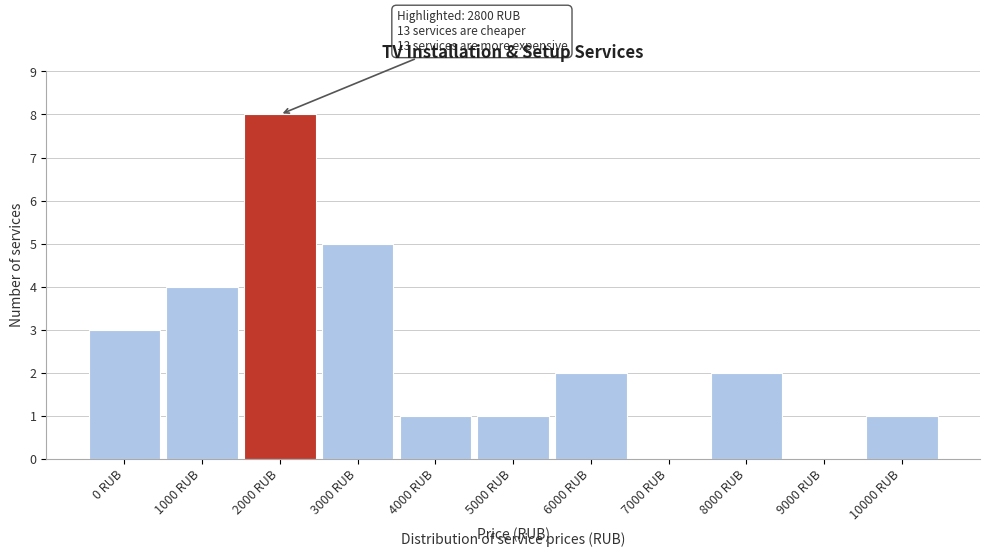

Reading left to right, list all the values displayed in this chart.

0 RUB=3	1000 RUB=4	2000 RUB=8	3000 RUB=5	4000 RUB=1	5000 RUB=1	6000 RUB=2	7000 RUB=0	8000 RUB=2	9000 RUB=0	10000 RUB=1